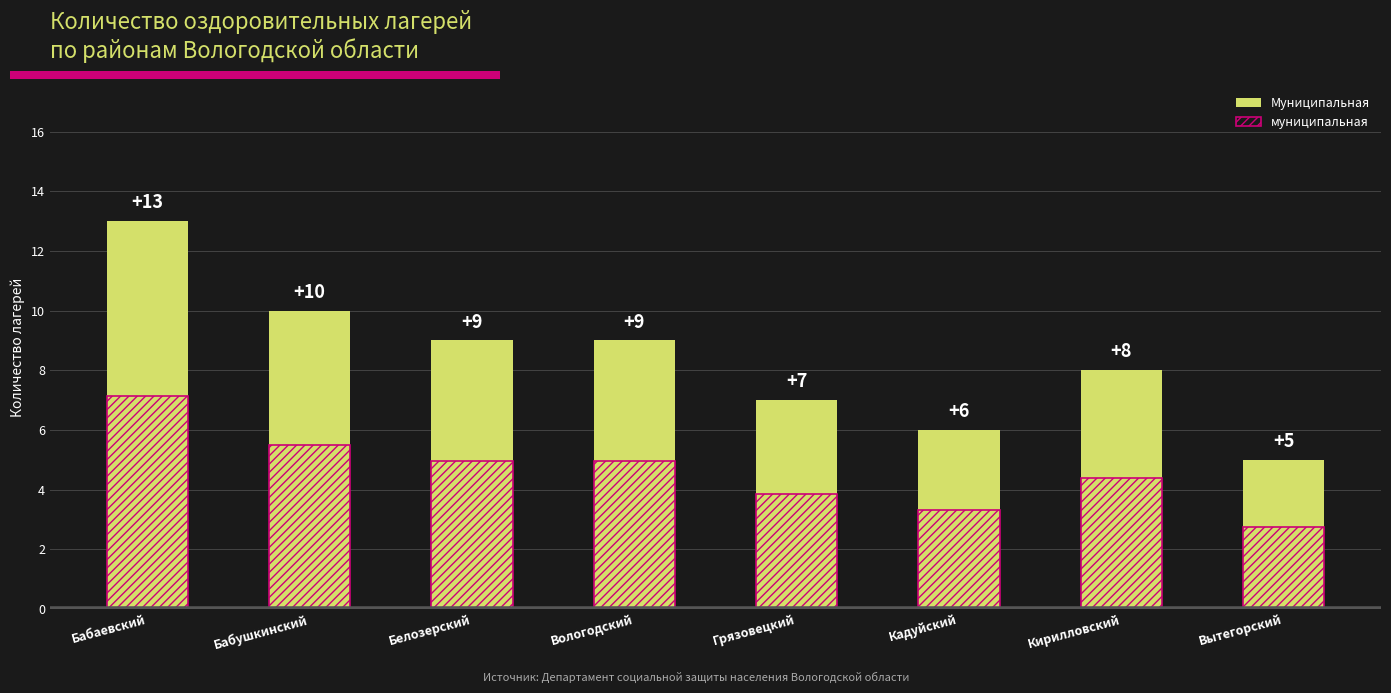

Rank the series by their average value, from highest to lowest.

Муниципальная, муниципальная